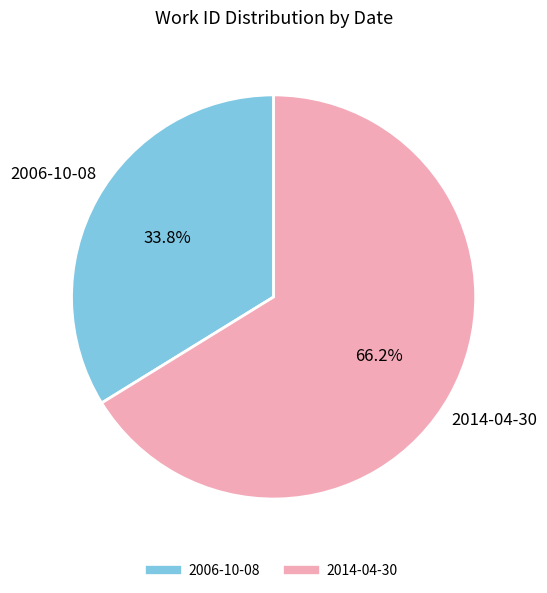

To the nearest percent, what is the average slice percentage?

50%